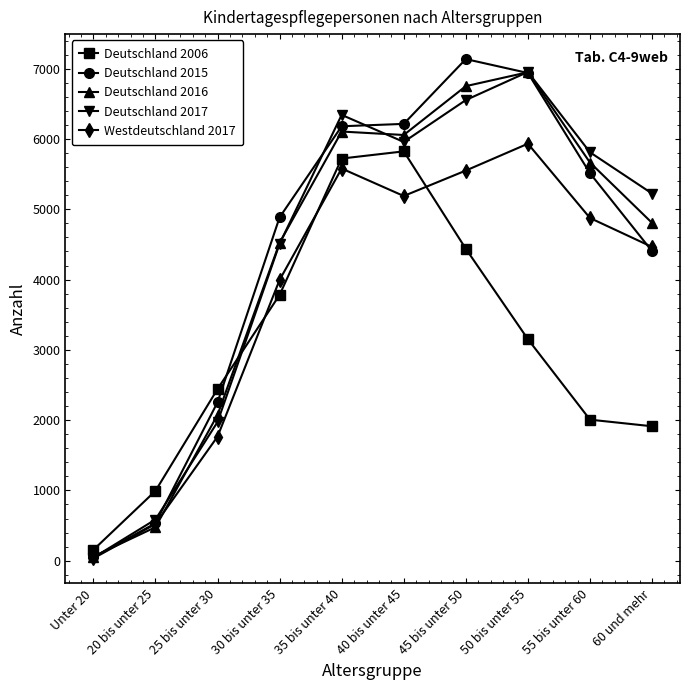

What is the maximum value shown in the chart?

7137